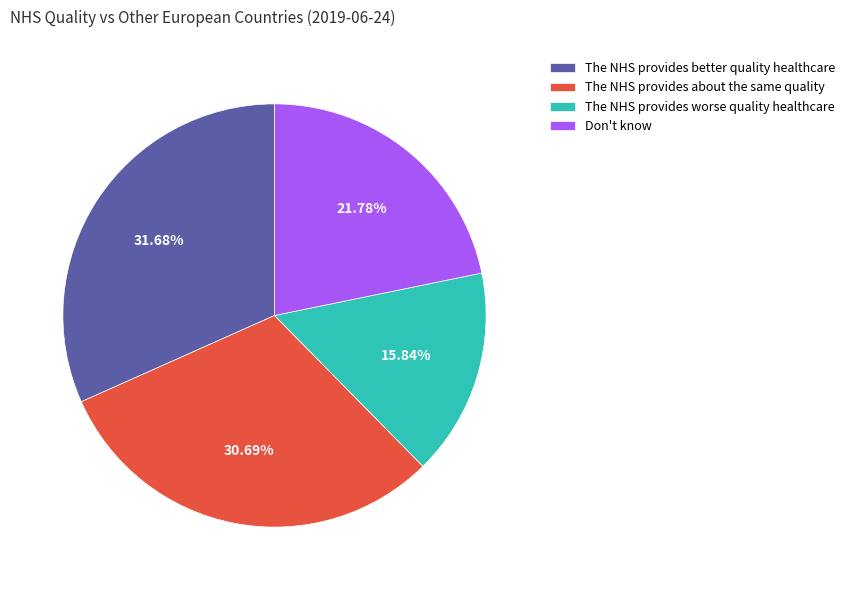

Combined, what portion of the pie is The NHS provides better quality healthcare and Don't know?

53.5%